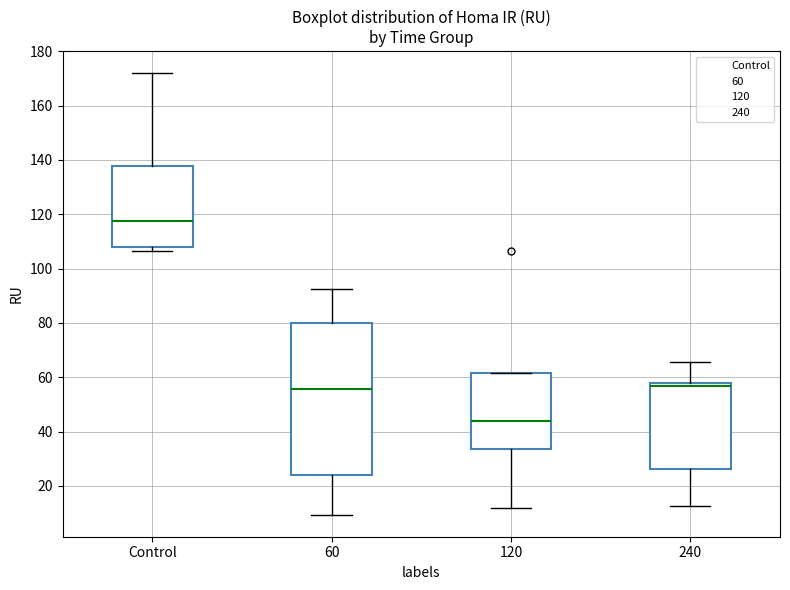

Reading left to right, transcribe this box plot: for each box, give where its median line is, the range the box spans, and where its two whiskers end, as read against the y-axis. The values are not printed on the chart, so give them approximately, as read against the axis.

Control: median 118, box 108 to 138, whiskers 106 to 172
60: median 56, box 24 to 80, whiskers 10 to 92
120: median 44, box 34 to 62, whiskers 12 to 62
240: median 56, box 26 to 58, whiskers 12 to 66